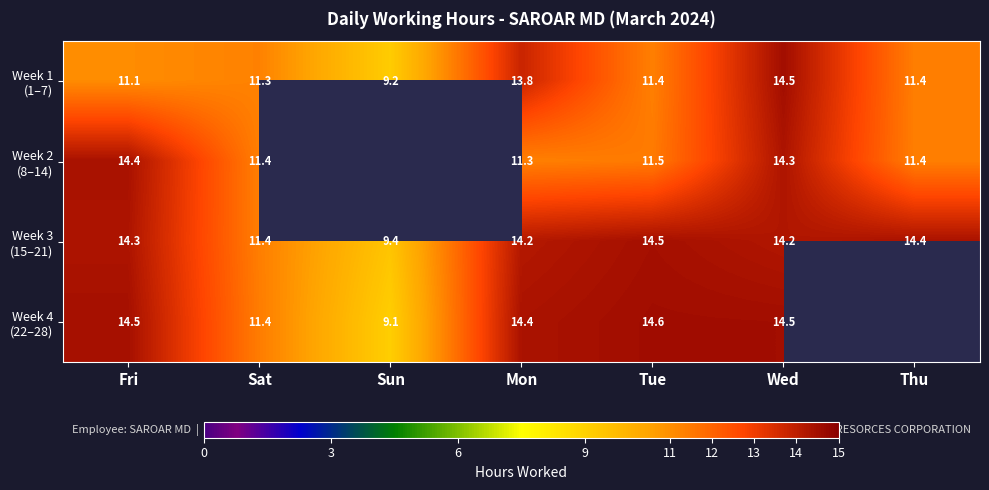

What is the total value across all series at Wed?

57.5